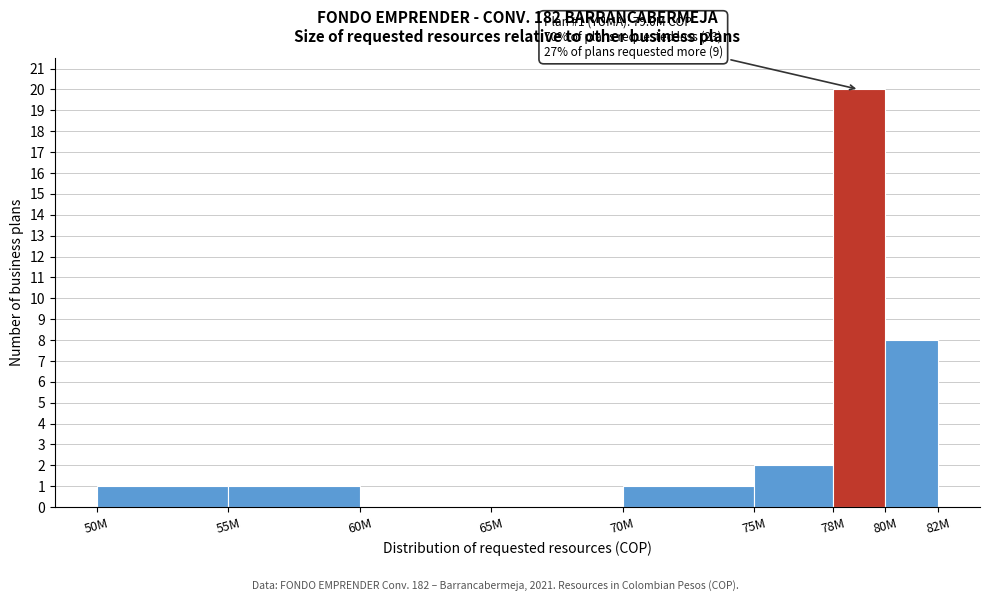

Reading right to left, list all the values displayed in this chart.

80M=8	78M=20	75M=2	70M=1	65M=0	60M=0	55M=1	50M=1